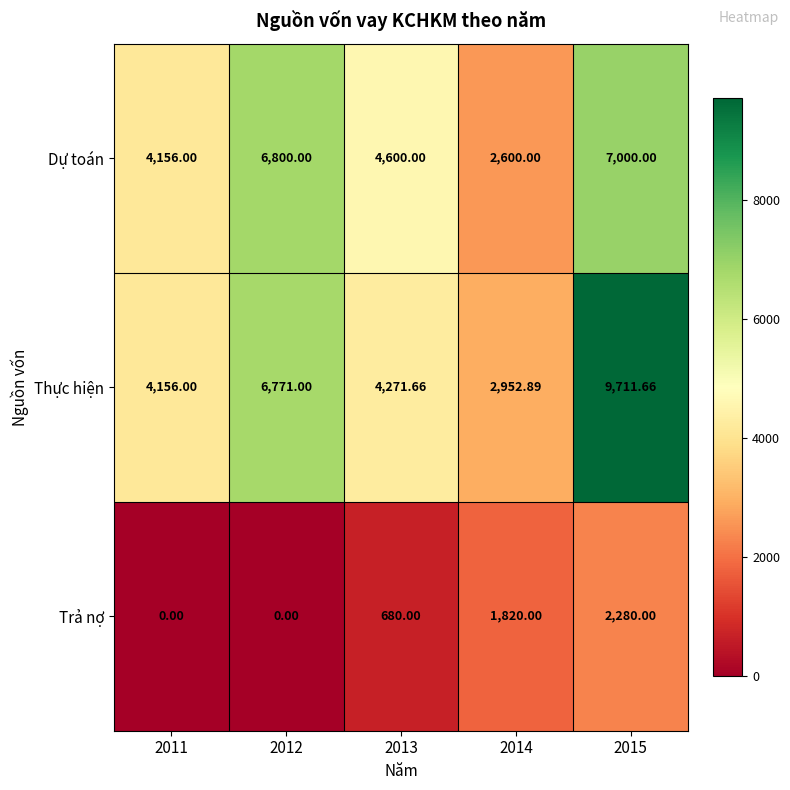

Count the number of categories in the chart.

5